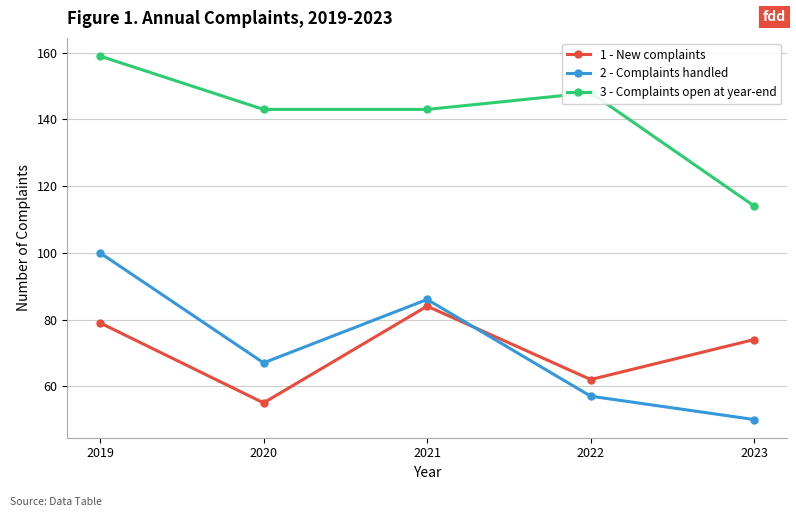

Count the number of data series in this chart.

3